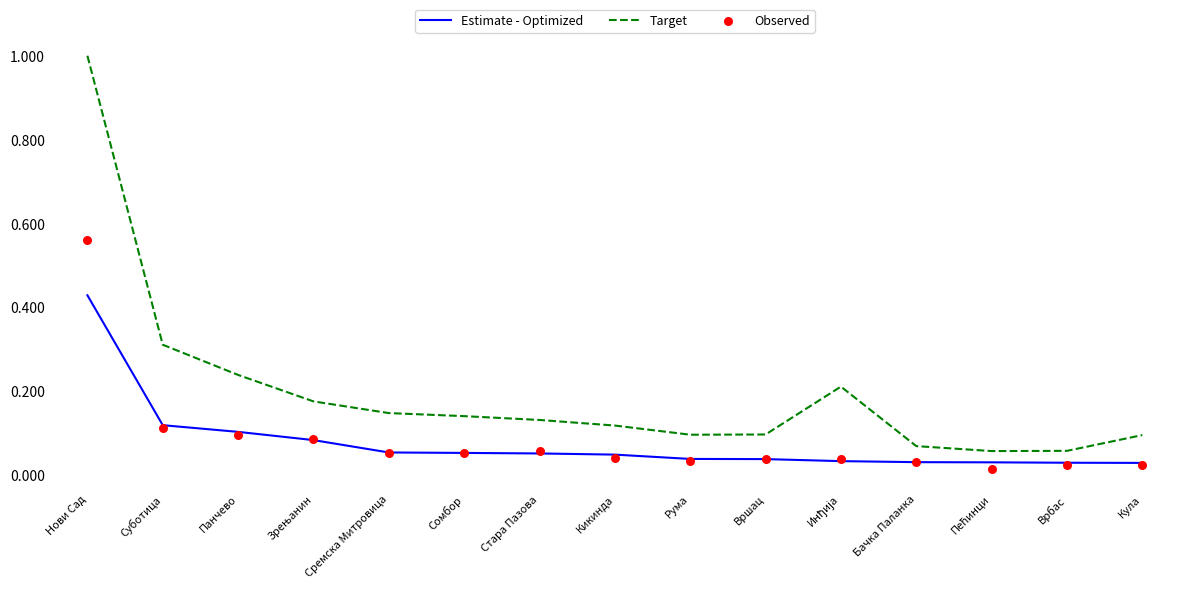

What are all the series names shown in the legend?

Estimate - Optimized, Target, Observed